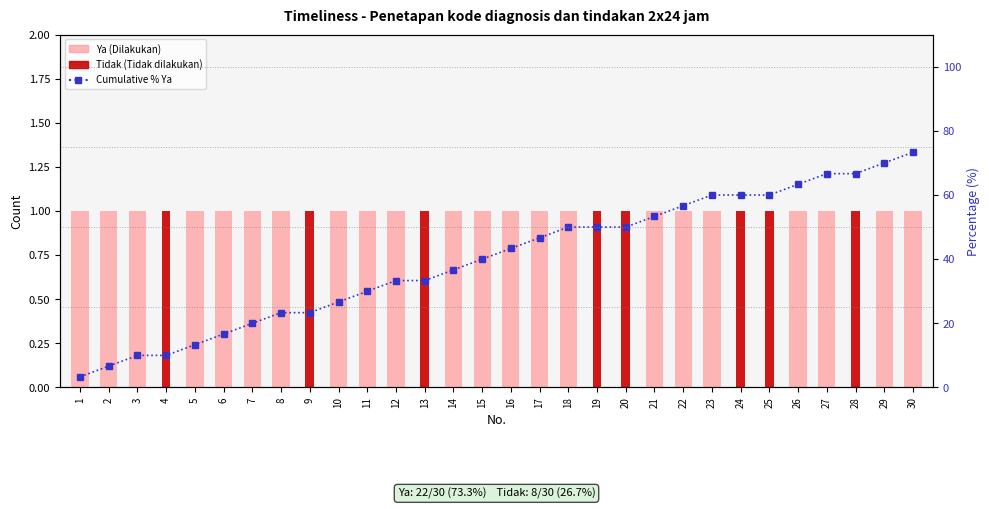

Rank the series by their maximum value, from highest to lowest.

Cumulative % Ya, Ya (Dilakukan), Tidak (Tidak dilakukan)